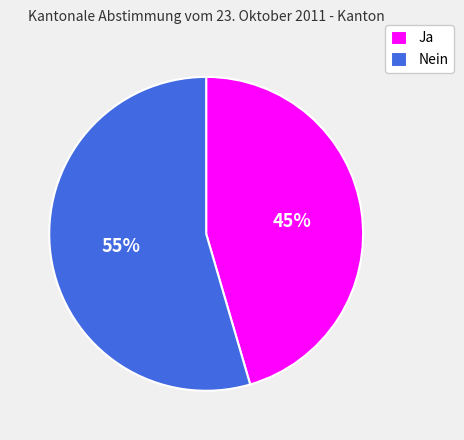

Combined, do Nein and Ja account for over 50%?

Yes